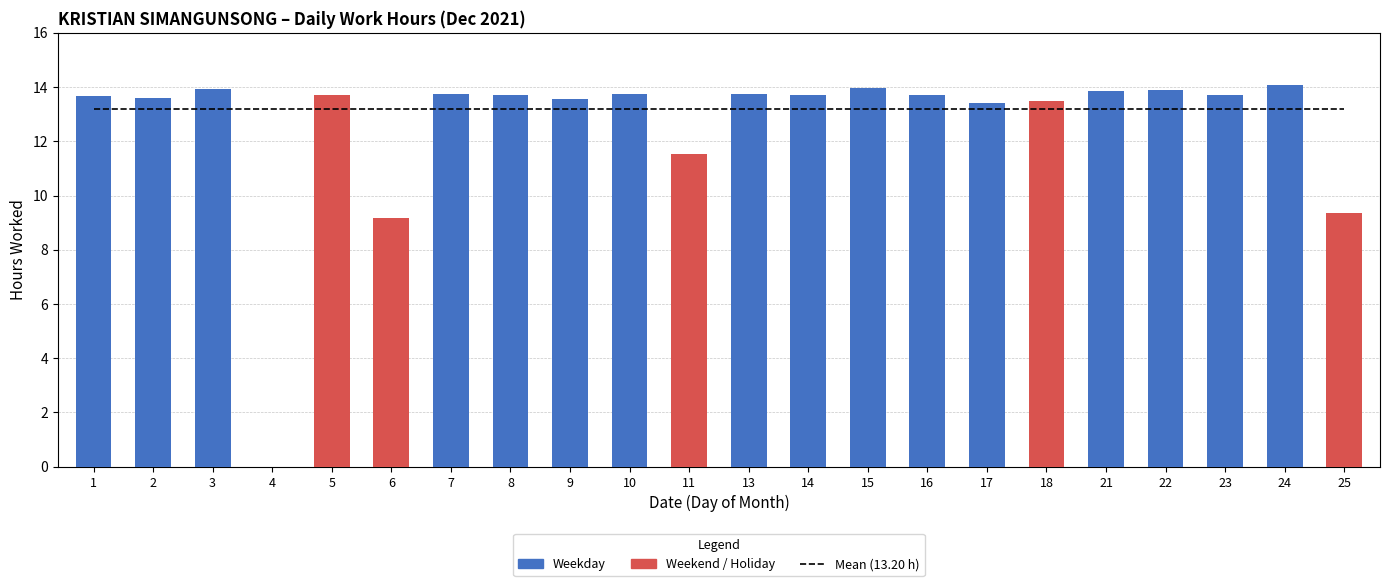

What is the value of the 20th bar from the left?

13.7